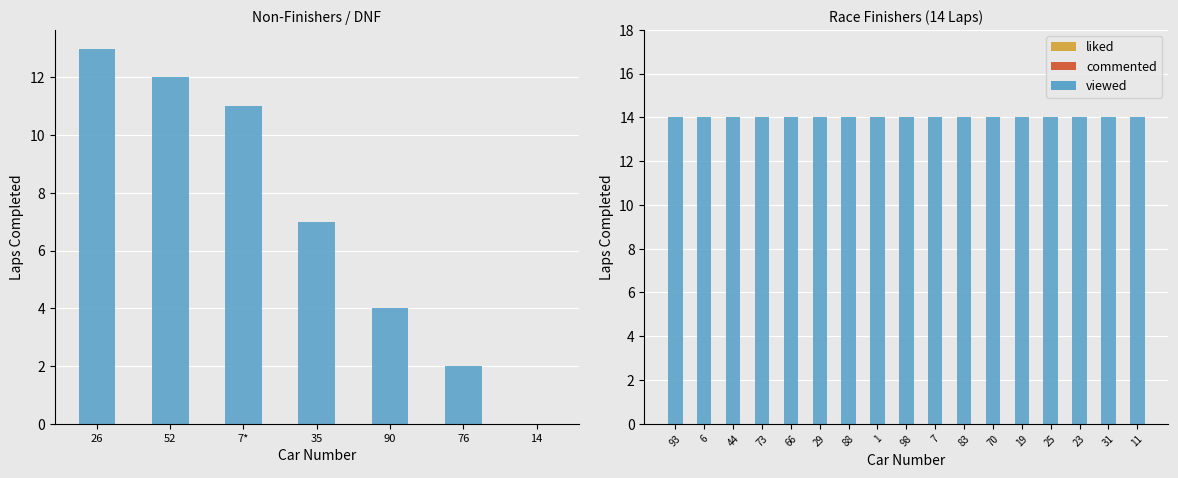

What is the difference between the maximum and second lowest values?

12